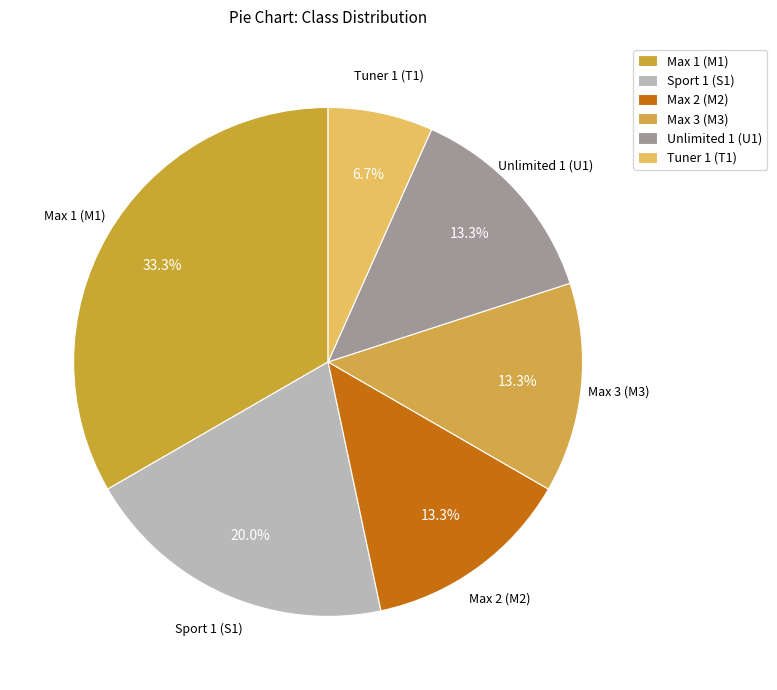

Is Max 3 (M3) the majority of the pie?

No